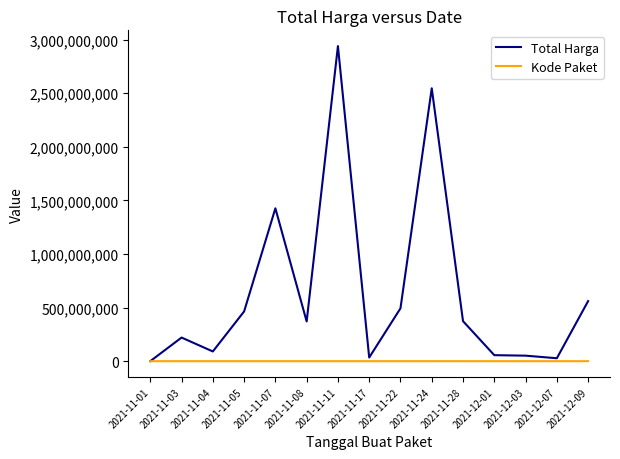

At which label is Total Harga closest to 1469668420?

2021-11-07